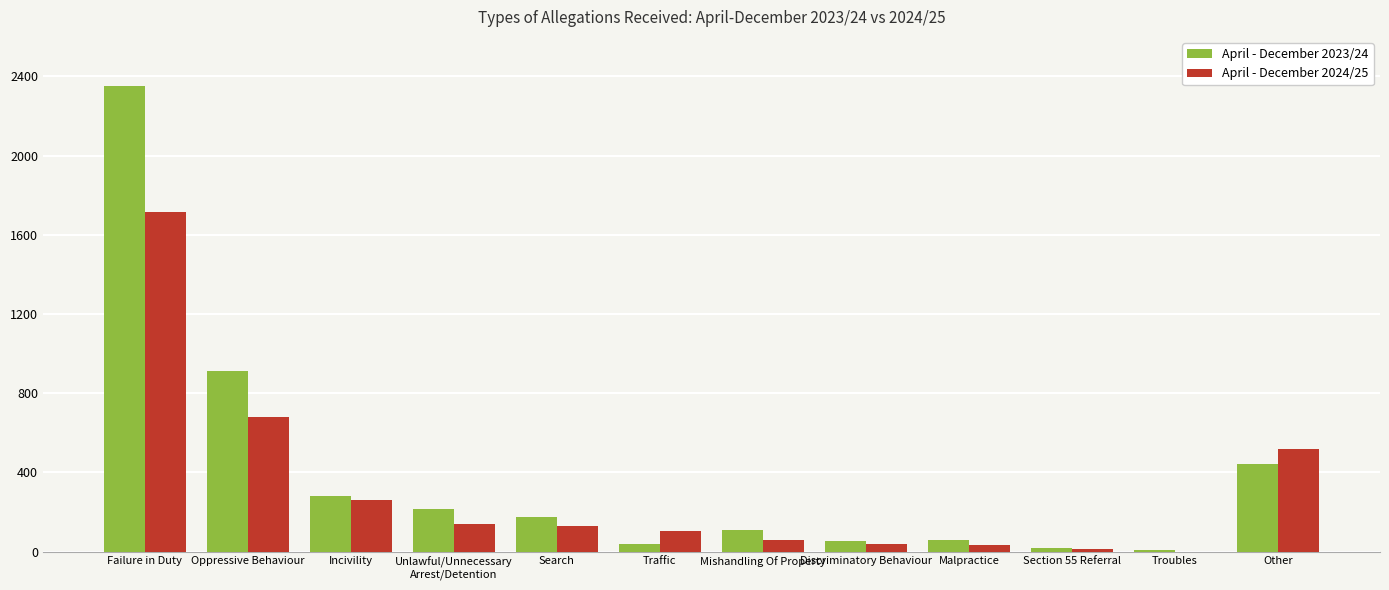

What are all the series names shown in the legend?

April - December 2023/24, April - December 2024/25